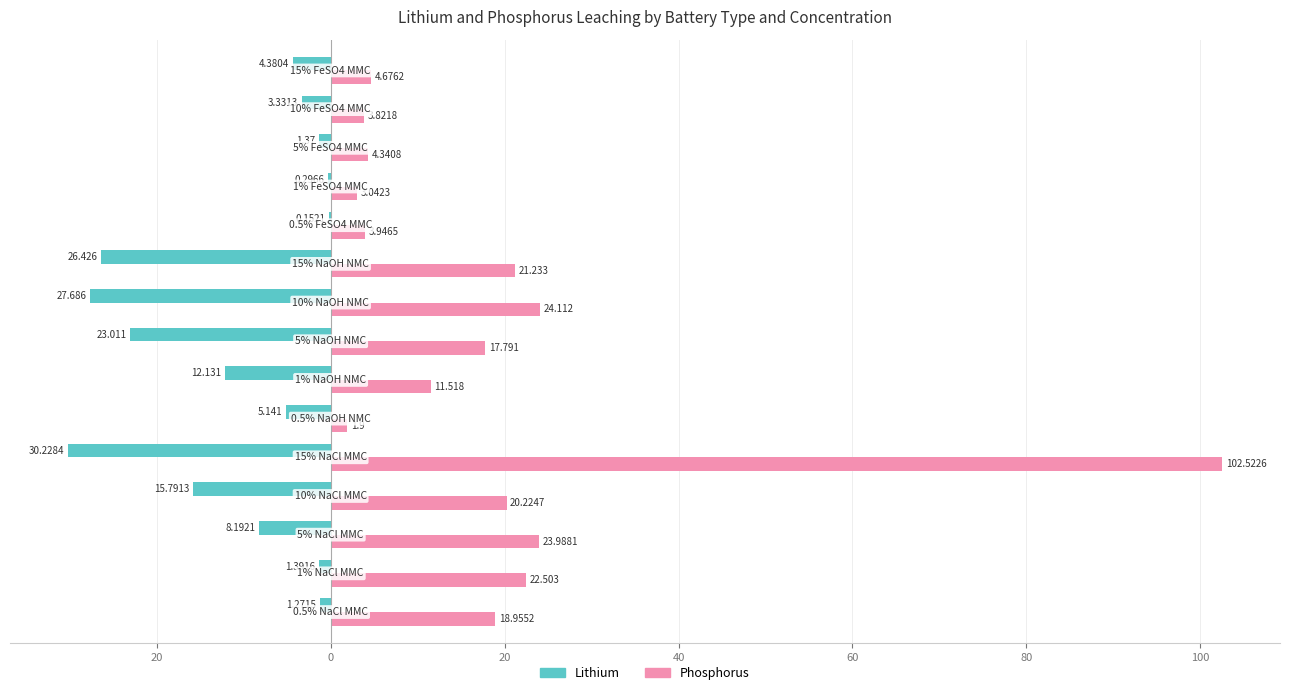

Reading left to right, what are all the values shown in this chart?

Lithium: -1.3	-1.4	-8.2	-15.8	-30.2	-5.1	-12.1	-23.0	-27.7	-26.4	-0.2	-0.3	-1.4	-3.3	-4.4
Phosphorus: 19.0	22.5	24.0	20.2	102.5	1.9	11.5	17.8	24.1	21.2	3.9	3.0	4.3	3.8	4.7